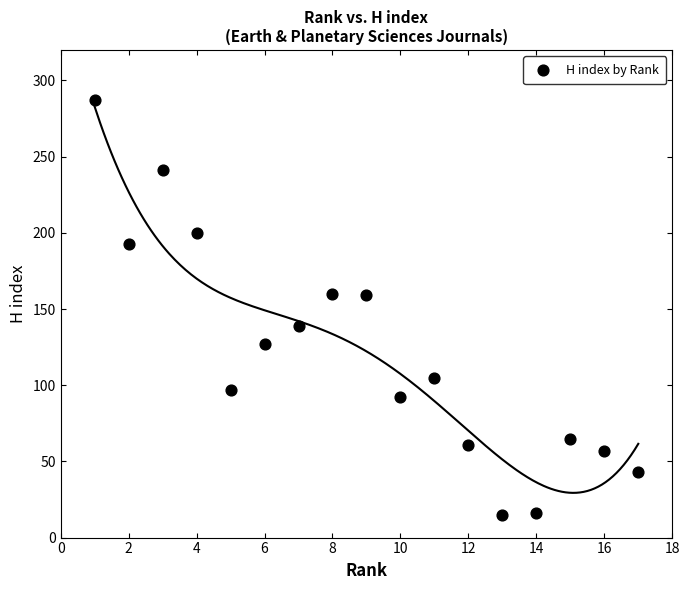

What is the range of X values (max minus min)?

16